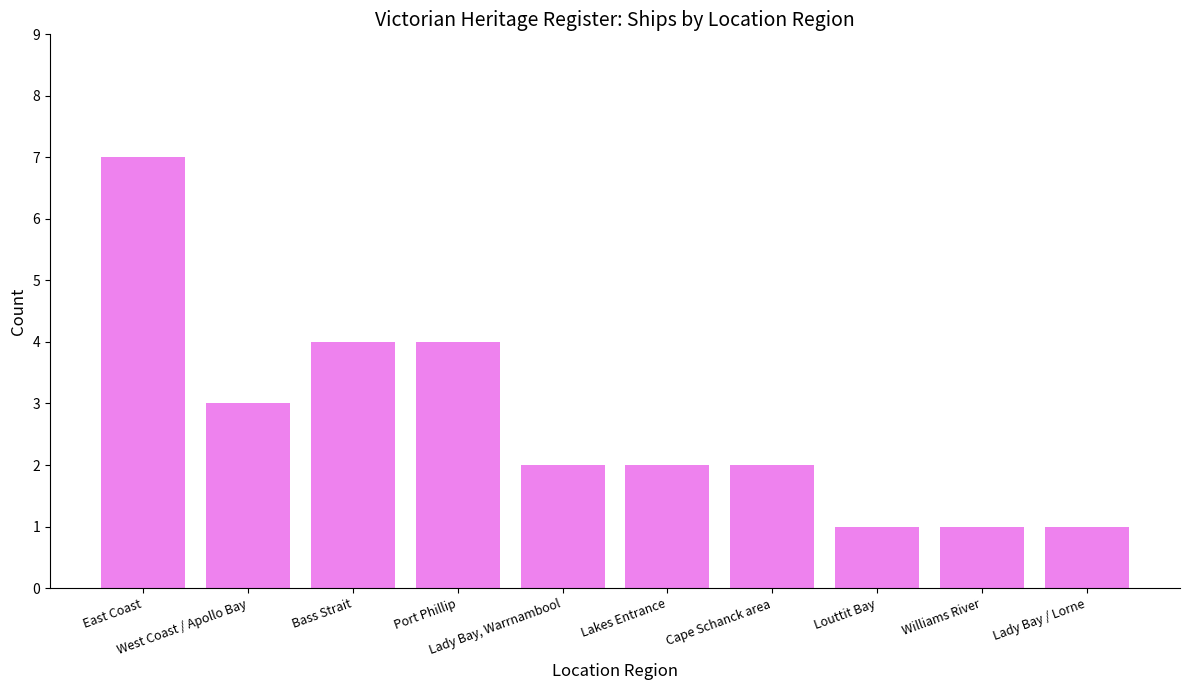

Reading left to right, transcribe all the data shown in this chart.

East Coast=7	West Coast / Apollo Bay=3	Bass Strait=4	Port Phillip=4	Lady Bay, Warrnambool=2	Lakes Entrance=2	Cape Schanck area=2	Louttit Bay=1	Williams River=1	Lady Bay / Lorne=1